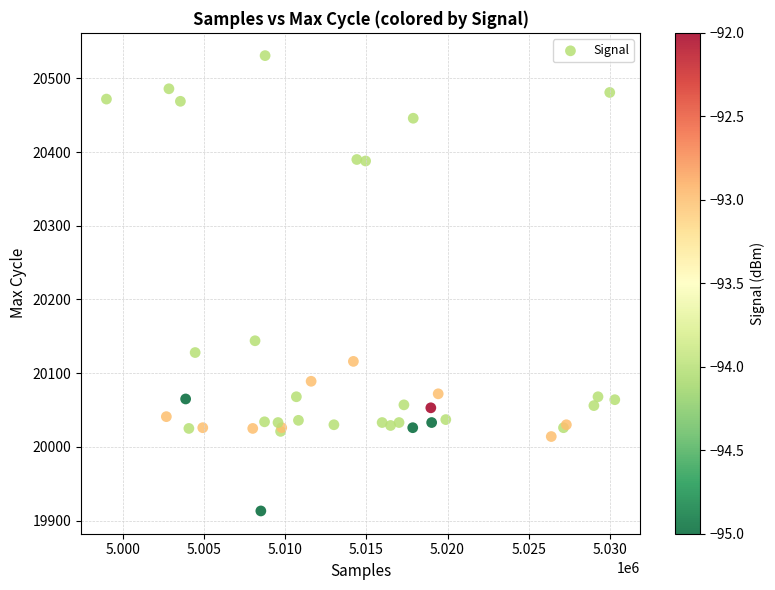

What Y value in the scatter plot is closest to 20222?

20144